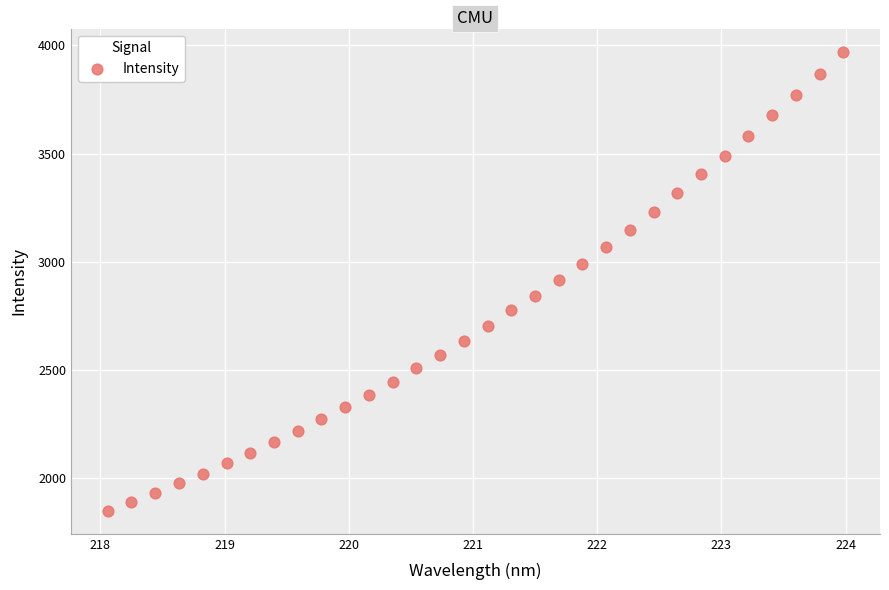

What is the range of X values (max minus min)?

5.9